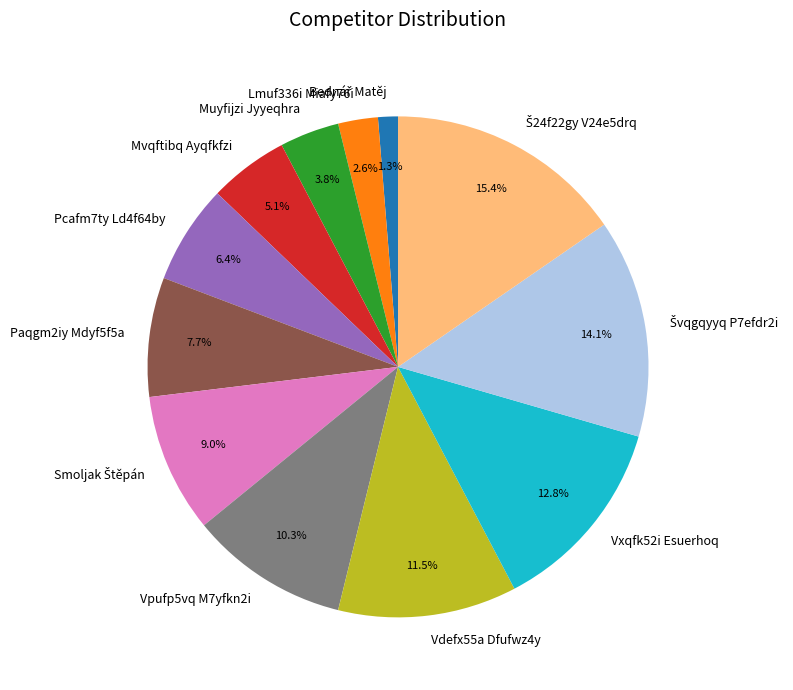

Approximately how many times larger is the value at Vpufp5vq M7yfkn2i compared to Vxqfk52i Esuerhoq?

0.8